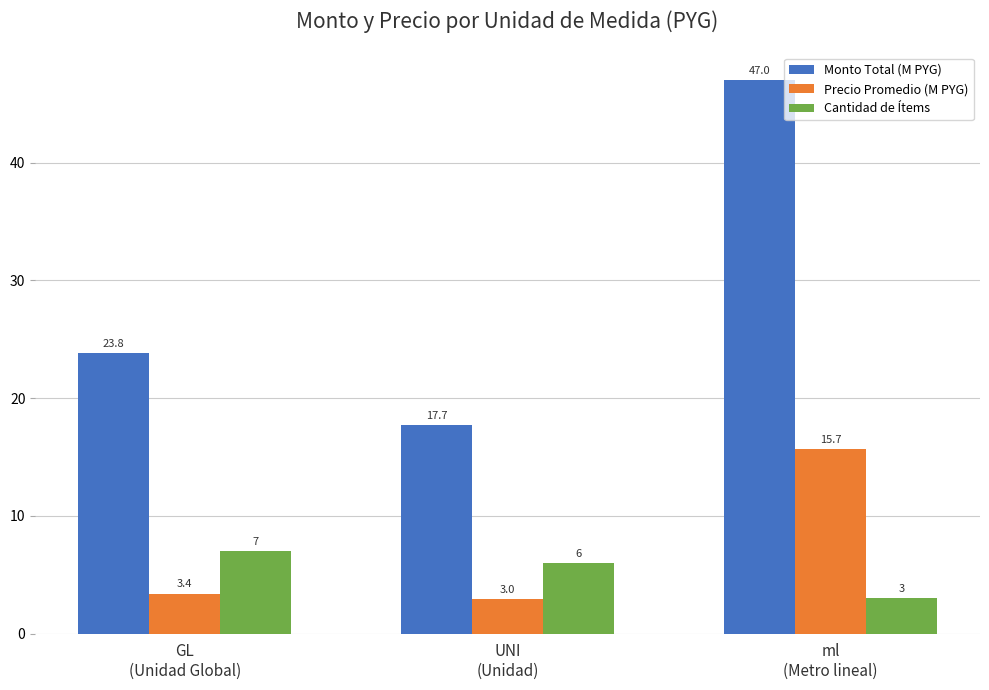

At which category is the sum across all series the highest?

ml
(Metro lineal)